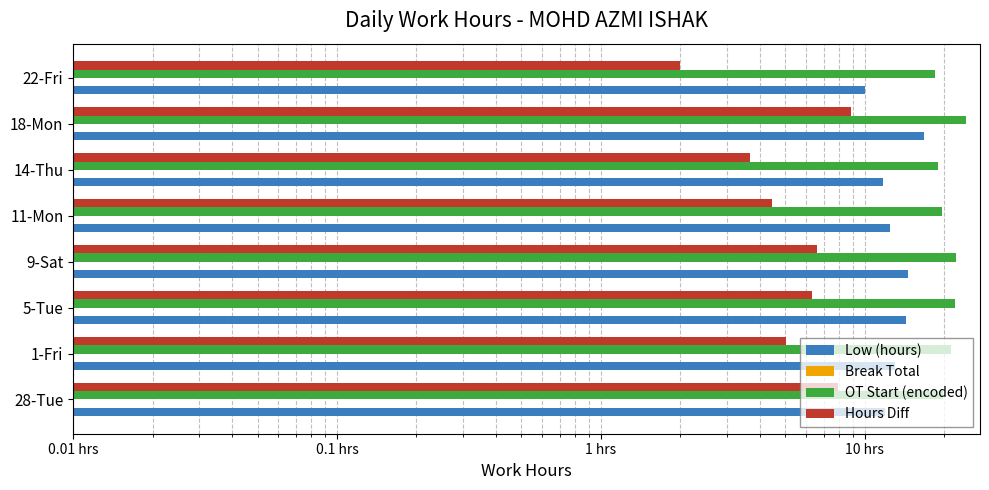

Which series changed the most between 0.01 hrs and 10 hrs?

OT Start (encoded)